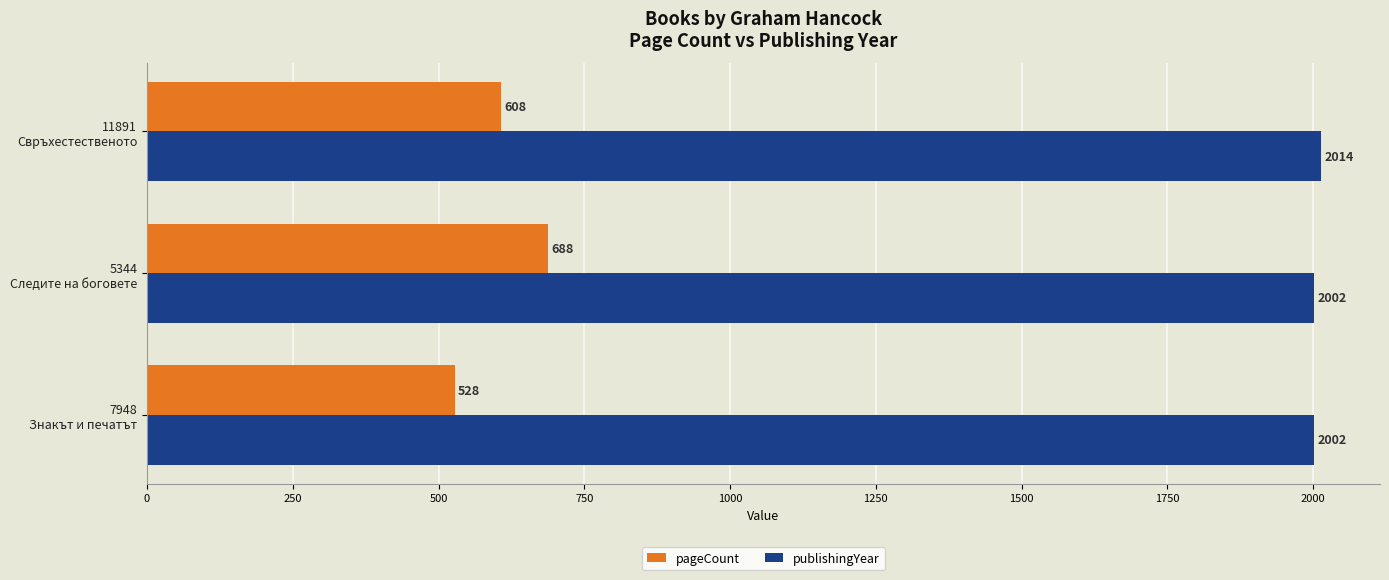

List the series in order of their peak value, highest first.

publishingYear, pageCount